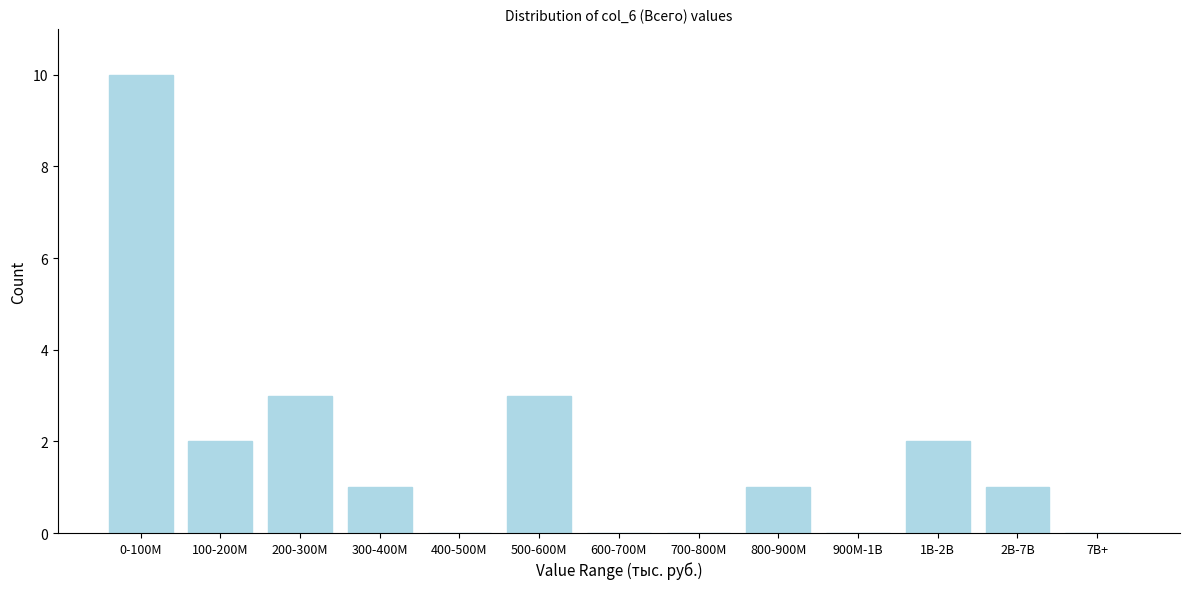

Reading right to left, transcribe all the data shown in this chart.

7B+=0	2B-7B=1	1B-2B=2	900M-1B=0	800-900M=1	700-800M=0	600-700M=0	500-600M=3	400-500M=0	300-400M=1	200-300M=3	100-200M=2	0-100M=10